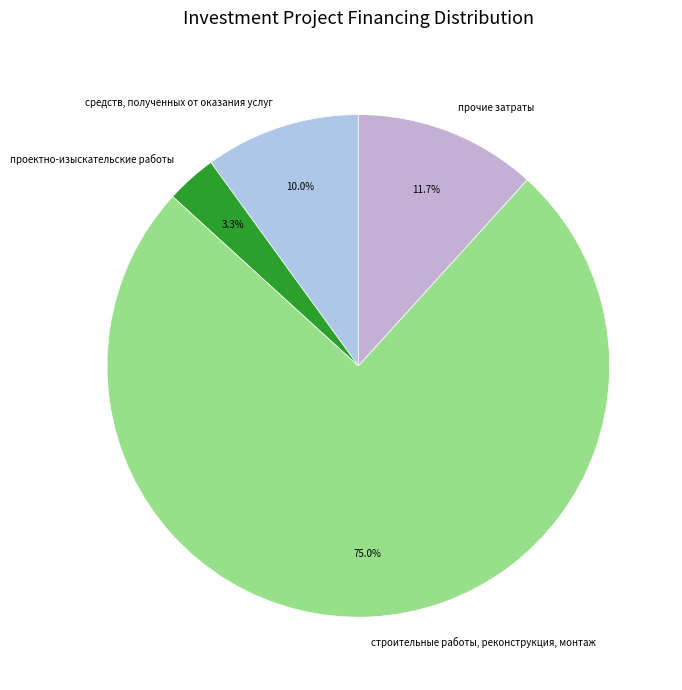

Which slice represents more than half of the pie?

строительные работы, реконструкция, монтаж